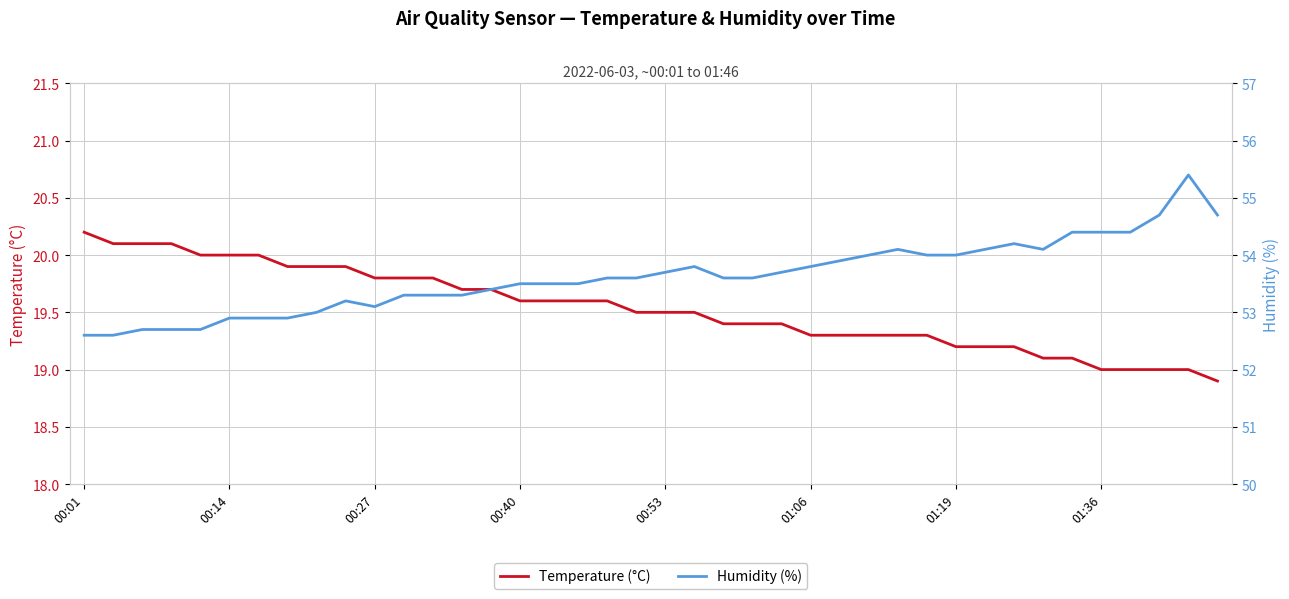

What is the approximate value of Temperature (°C) at 33?

19.1